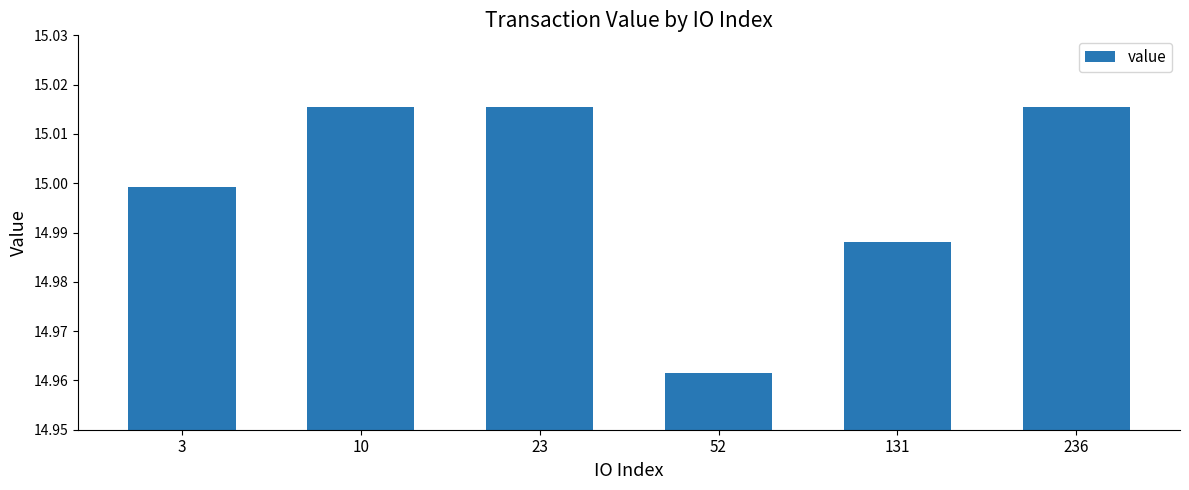

What is the sum of the values at 10 and 52?

30.0